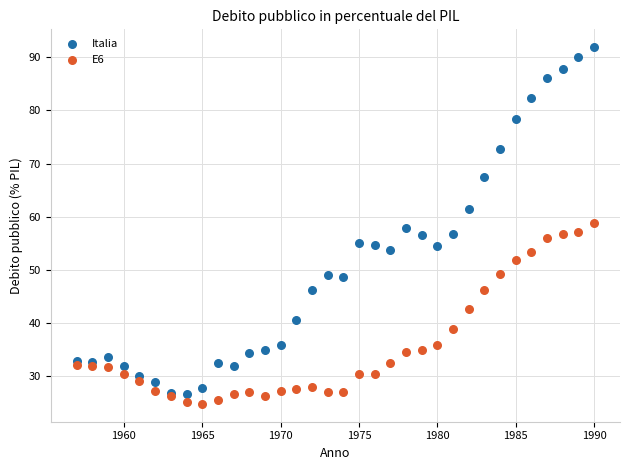

Which series has the largest Y range (max minus min)?

Italia